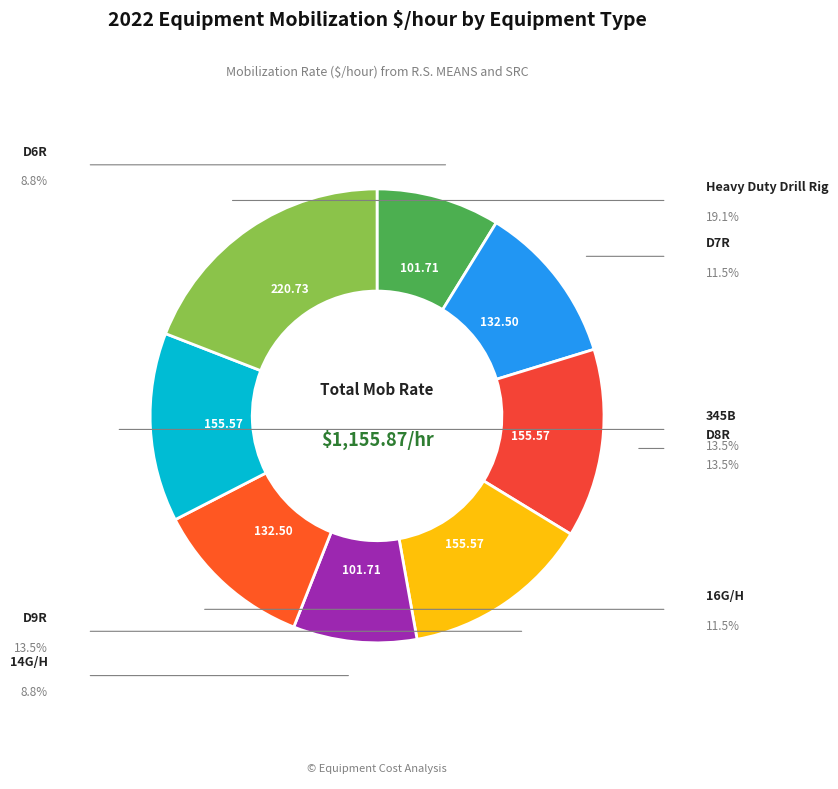

Is there any slice that represents more than half of the pie?

No